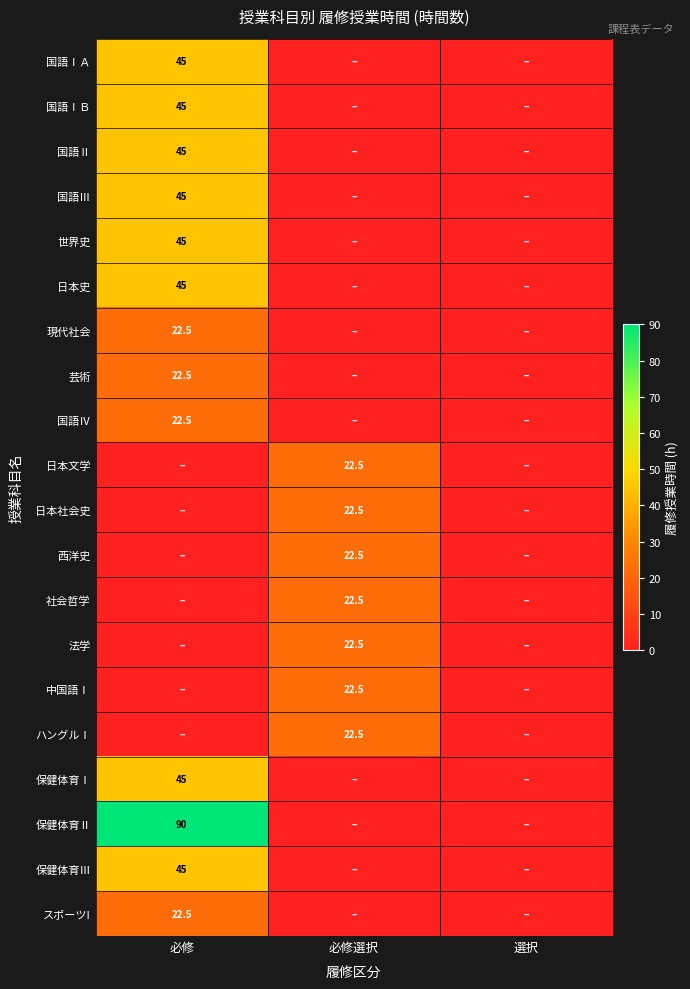

True or false: 保健体育Ⅲ has a value of 21.2 at 必修.

False